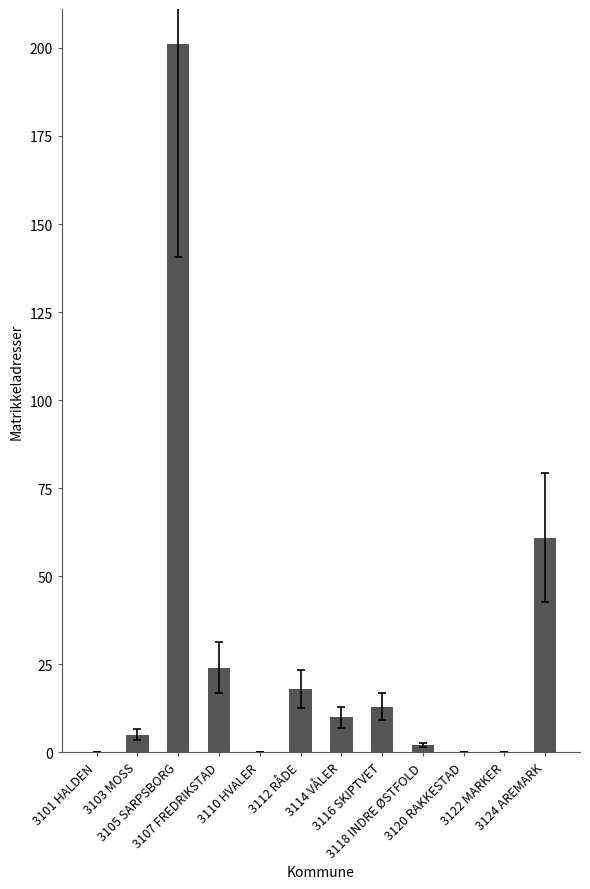

What is the sum of the values at 3114 VÅLER and 3105 SARPSBORG?

211